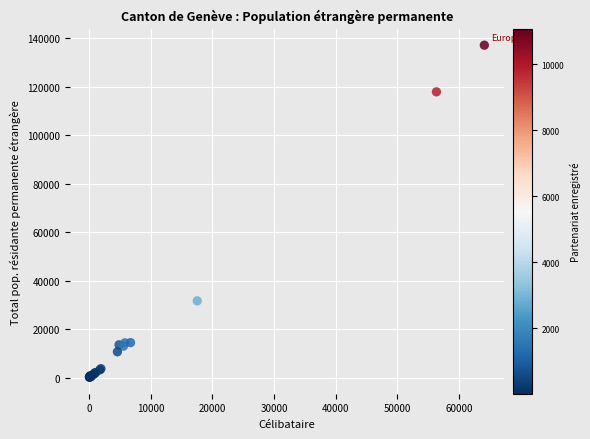

What Y value in the scatter plot is closest to 68669?

31679